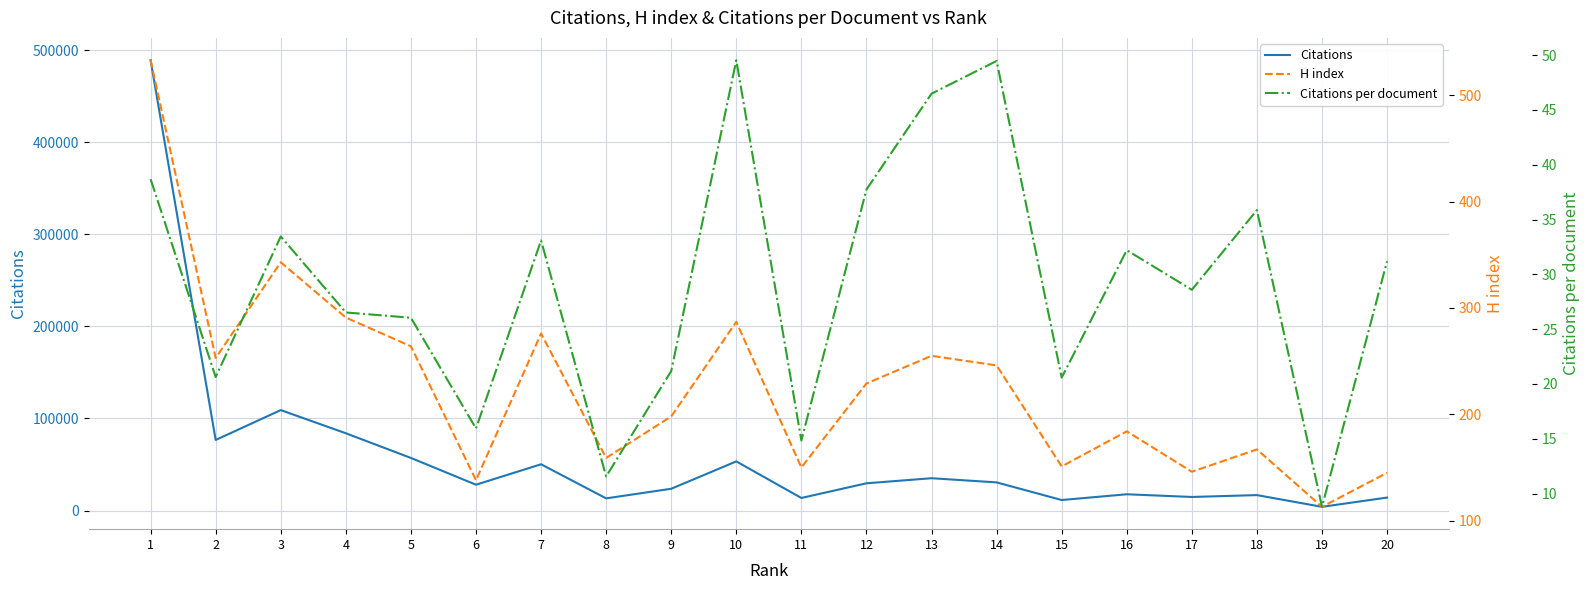

Is this an area chart (filled region under the line)?

No